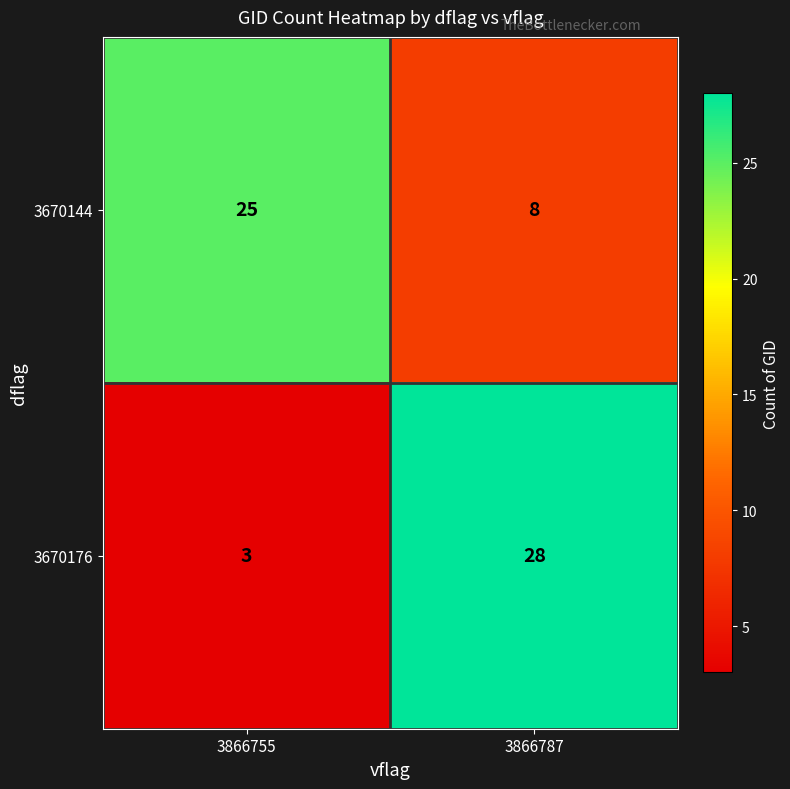

List the series in order of their overall mean, highest first.

3670144, 3670176